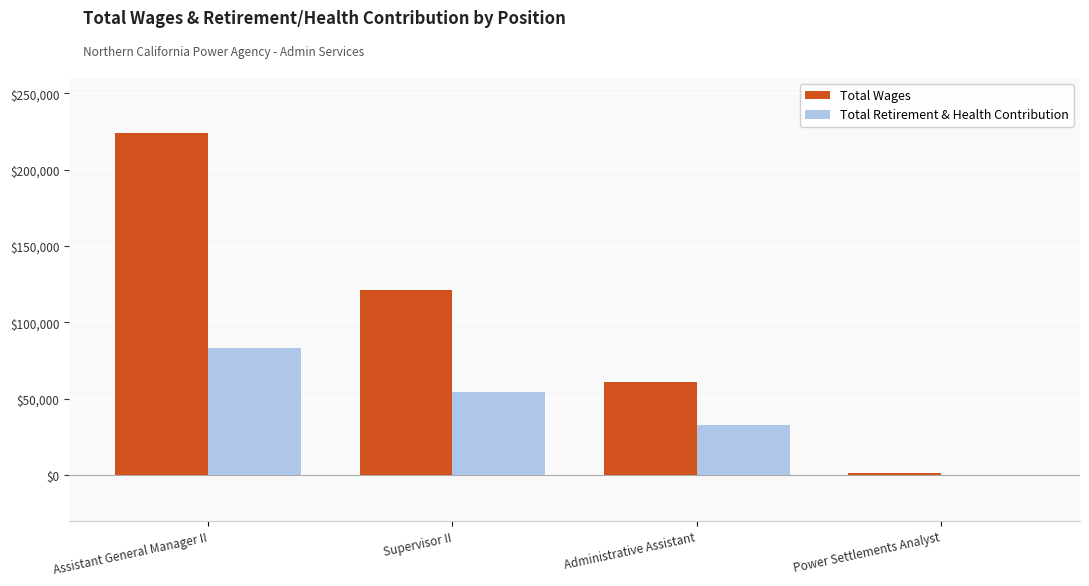

True or false: Total Retirement & Health Contribution has a value of 33091 at Administrative Assistant.

True